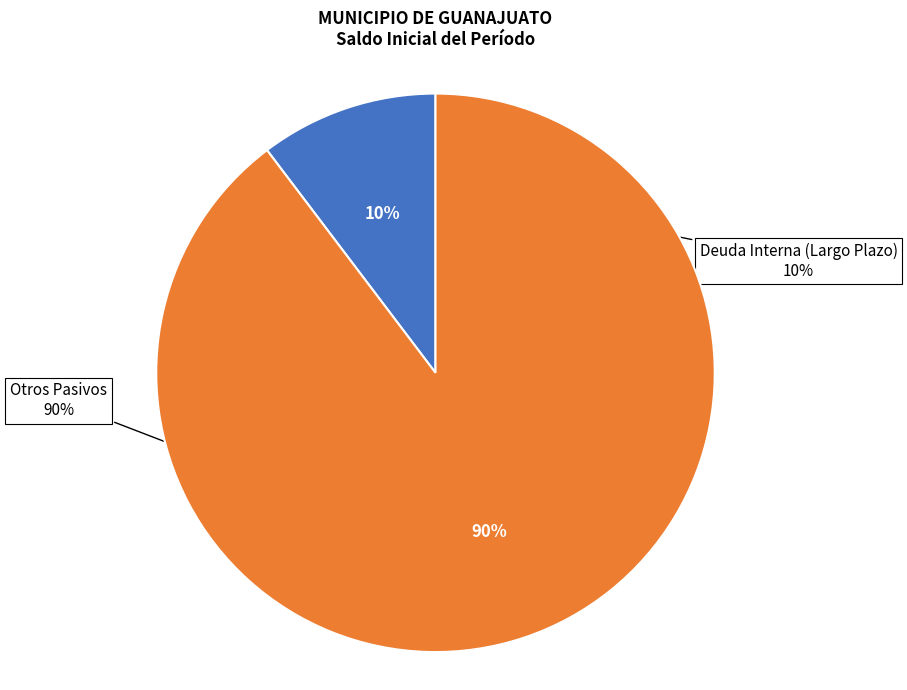

Between Otros Pasivos and Deuda Interna (Largo Plazo), which is larger?

Otros Pasivos